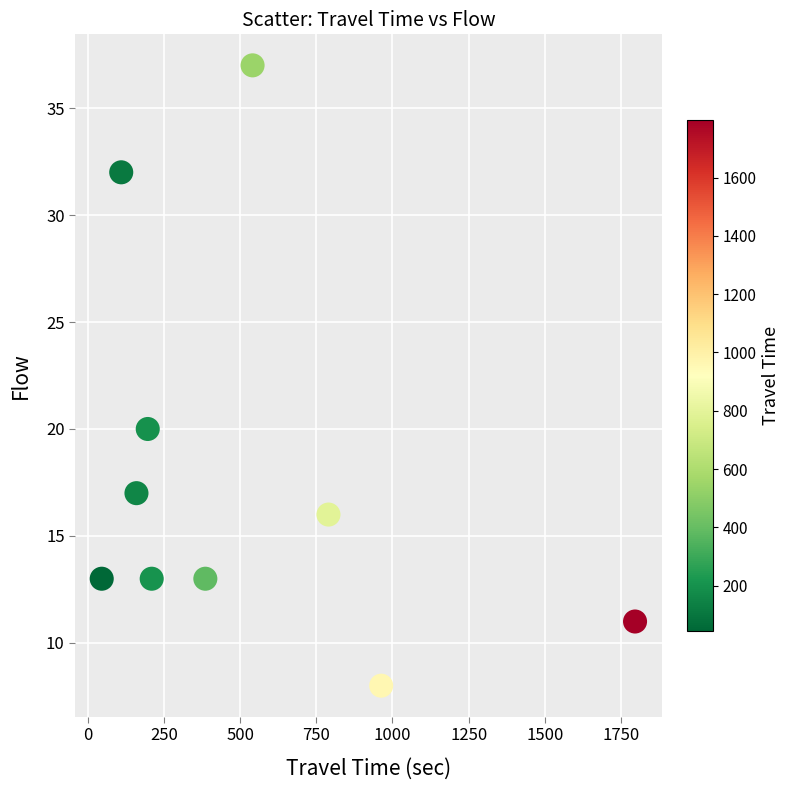

What is the average X value?

520